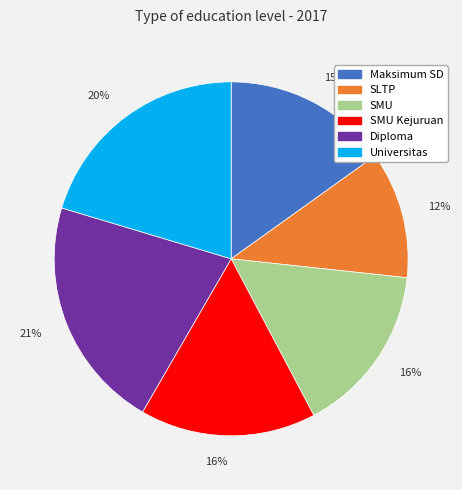

To the nearest percent, what is the average slice percentage?

17%